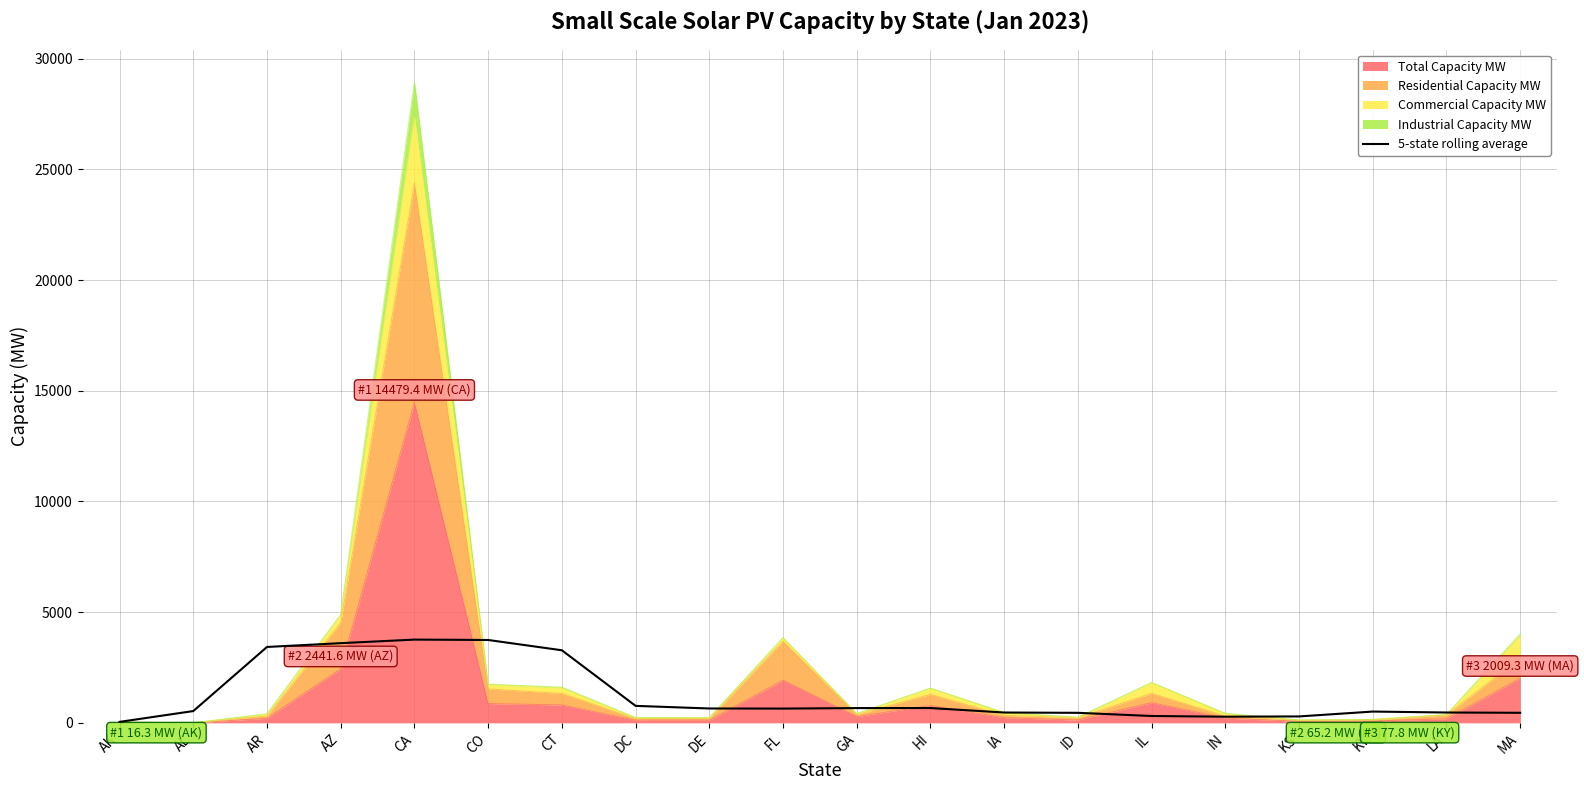

Reading left to right, what are all the values shown in this chart?

44.3	532.6	3428.5	3599.6	3761.0	3743.5	3278.5	767.2	649.3	644.5	667.3	669.5	466.9	453.2	309.6	278.9	290.3	510.3	467.5	454.4